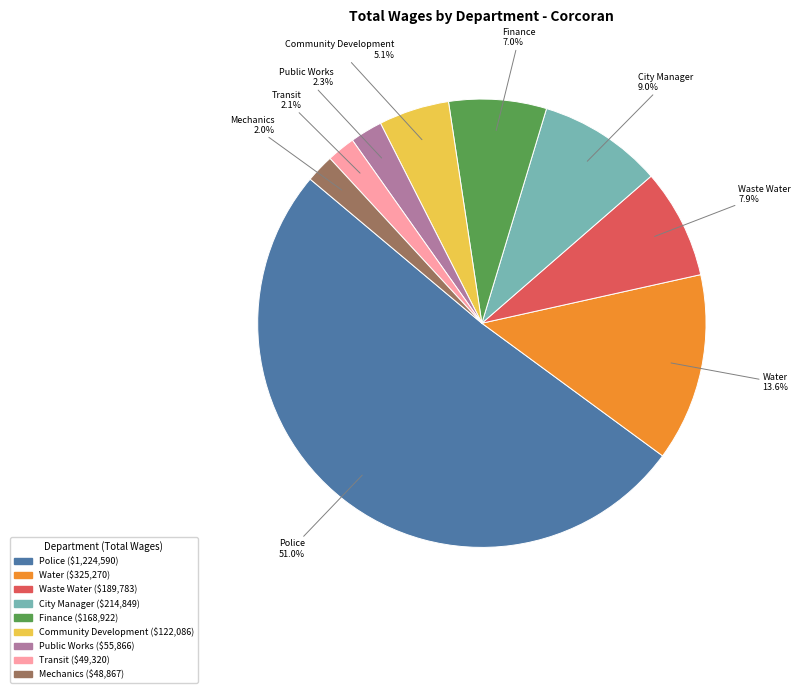

Between Finance and Public Works, which is larger?

Finance